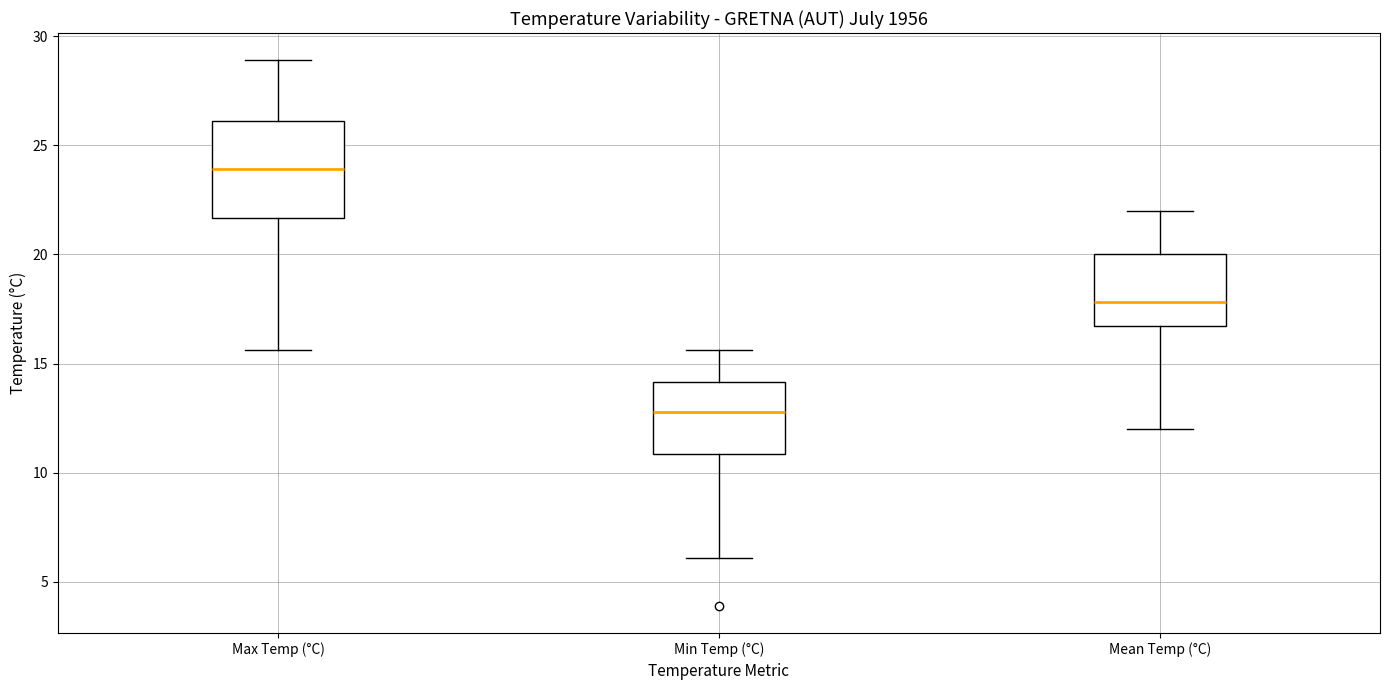

Reading left to right, transcribe this box plot: for each box, give where its median line is, the range the box spans, and where its two whiskers end, as read against the y-axis. The values are not printed on the chart, so give them approximately, as read against the axis.

Max Temp (°C): median 24.0, box 21.5 to 26.0, whiskers 15.5 to 29.0
Min Temp (°C): median 13.0, box 11.0 to 14.0, whiskers 6.0 to 15.5
Mean Temp (°C): median 18.0, box 16.5 to 20.0, whiskers 12.0 to 22.0